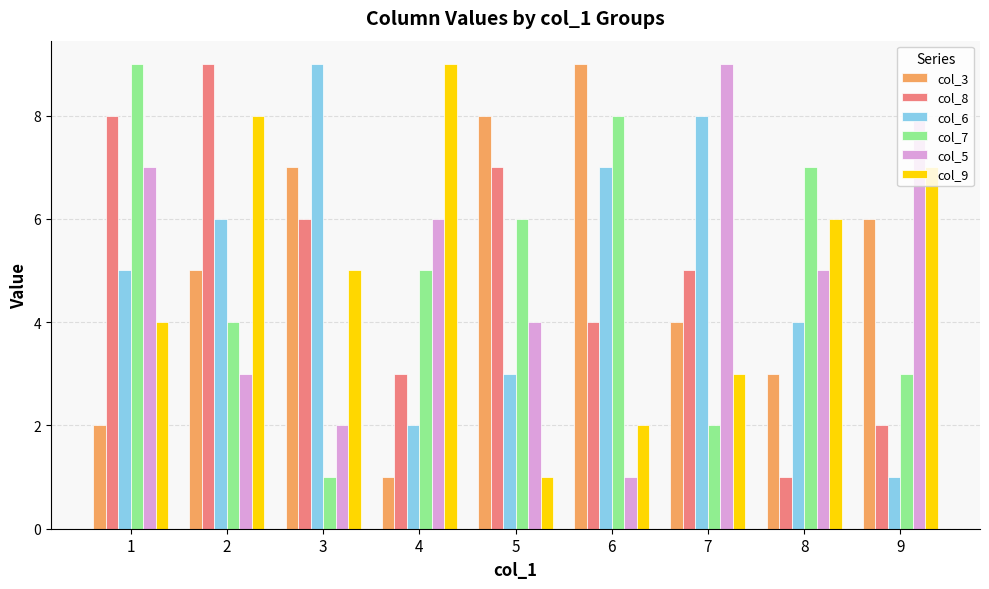

Count the col_3 values in the range 3 to 7.

5